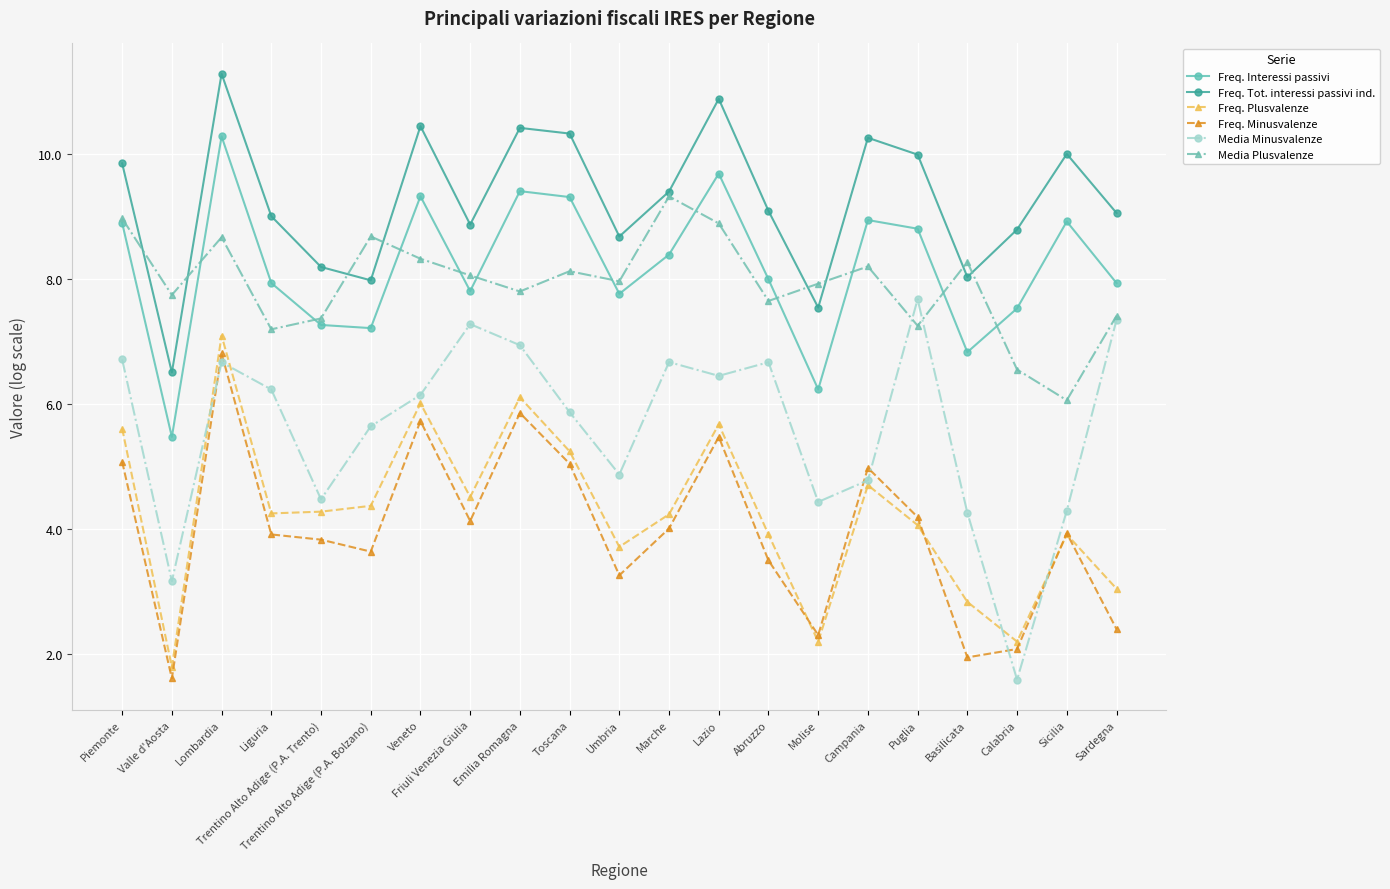

What is the maximum value shown in the chart?

11.3